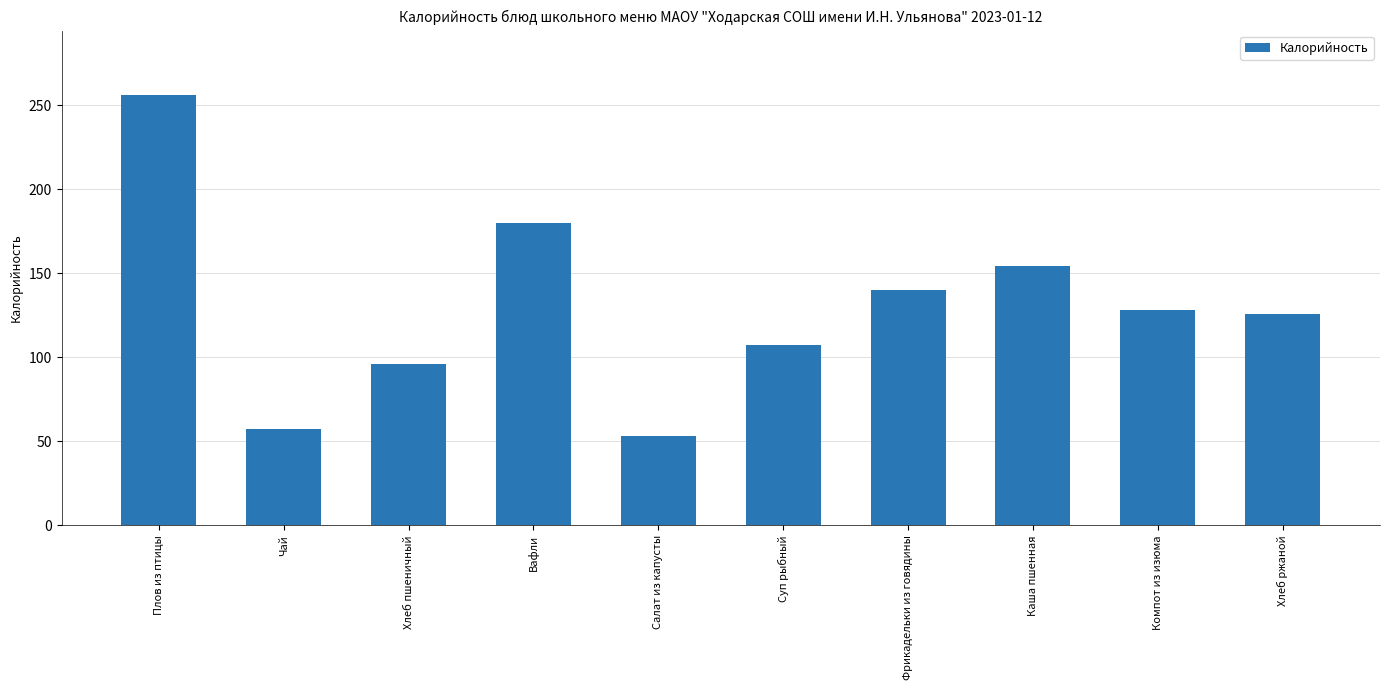

What is the change in value from Чай to Хлеб ржаной?

+69